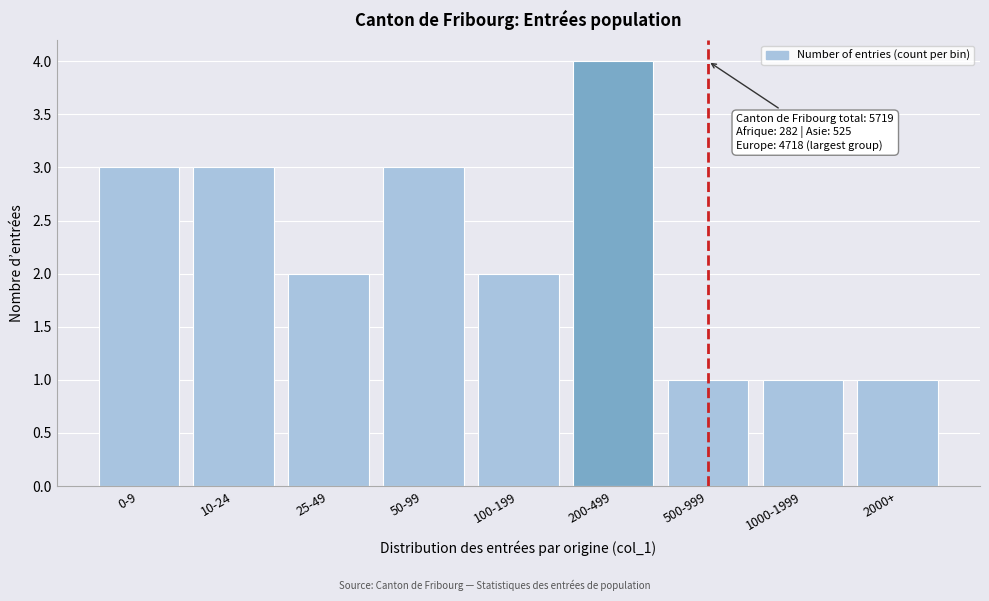

Reading left to right, what are all the values shown in this chart?

0-9=3	10-24=3	25-49=2	50-99=3	100-199=2	200-499=4	500-999=1	1000-1999=1	2000+=1